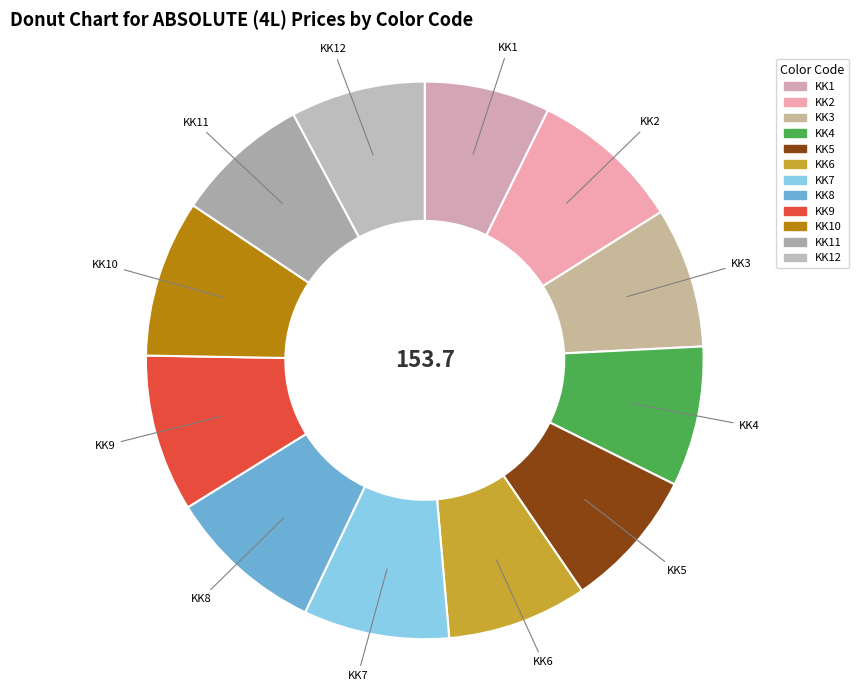

How many segments does this pie chart have?

12